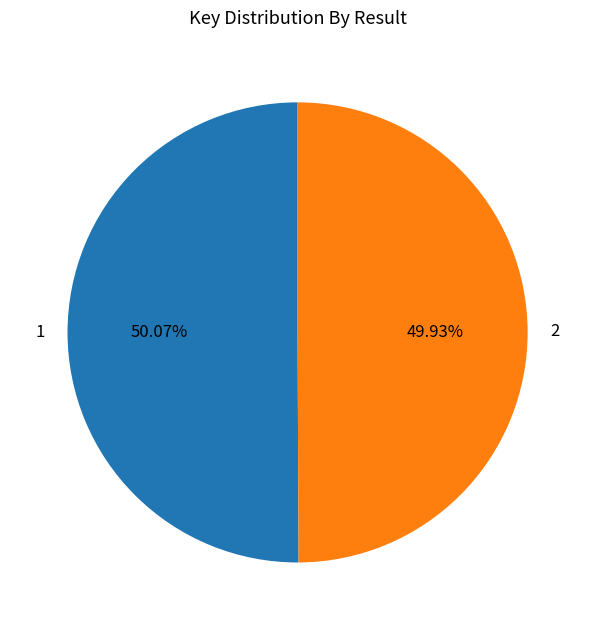

Is there a majority slice in this chart?

Yes